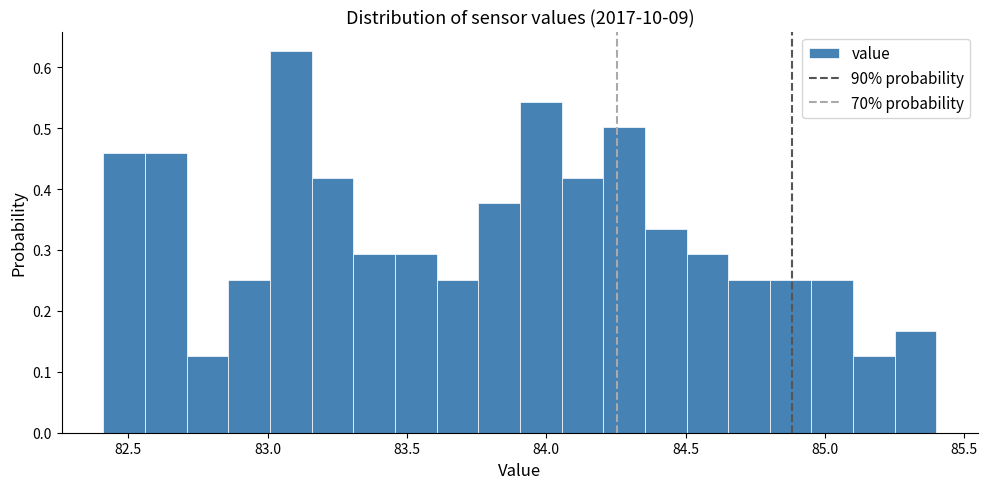

Around what value on the x-axis is the tallest bar? Give the approximate position of its centre, as read against the axis.

83.10